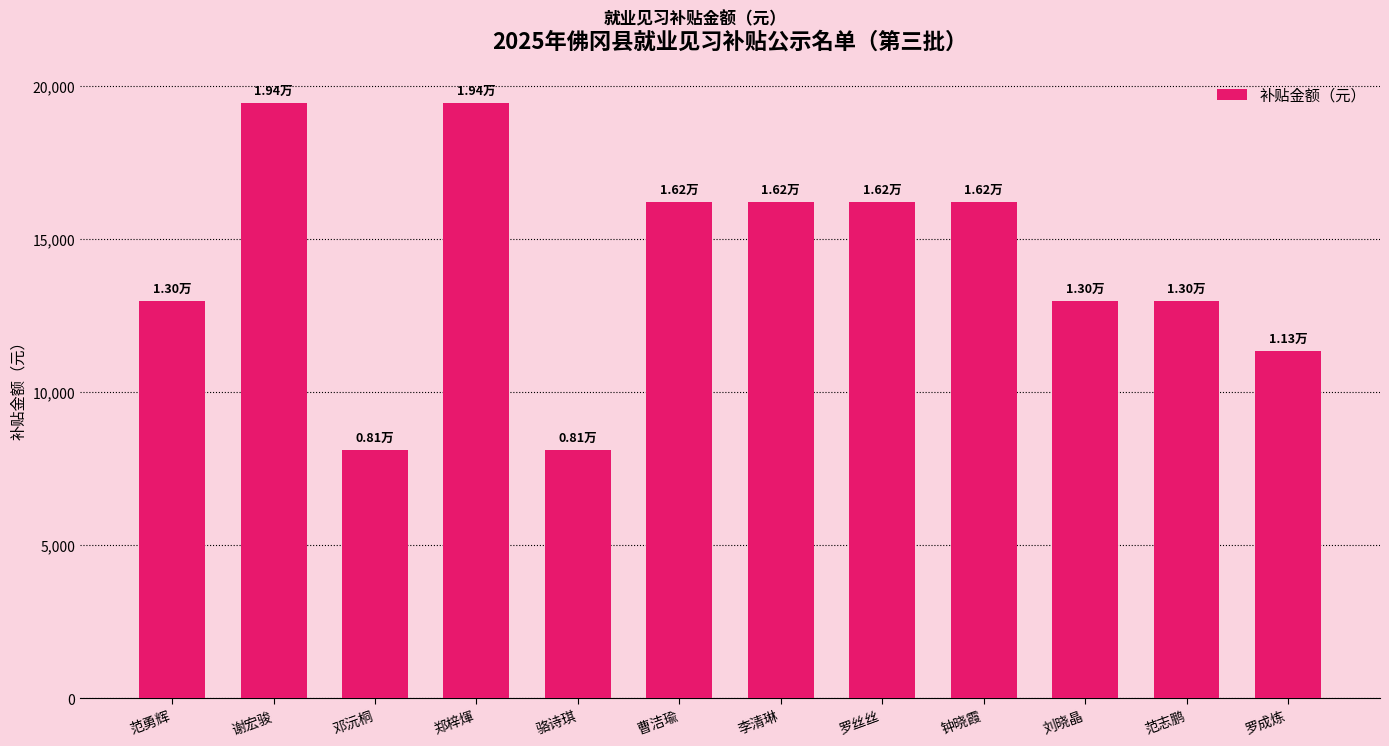

Does the chart contain stacked bars?

No